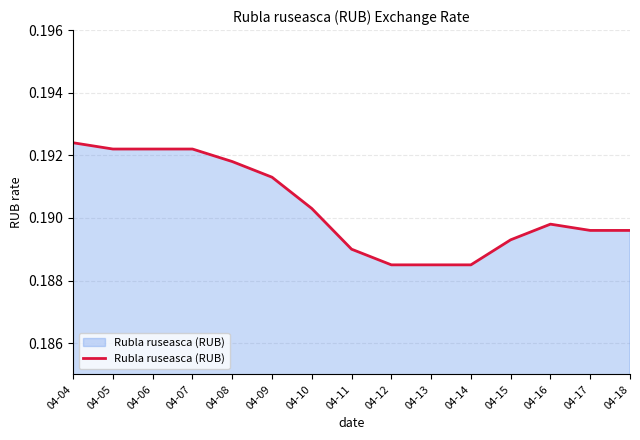

True or false: the data shows 0.1 at 04-12.

False